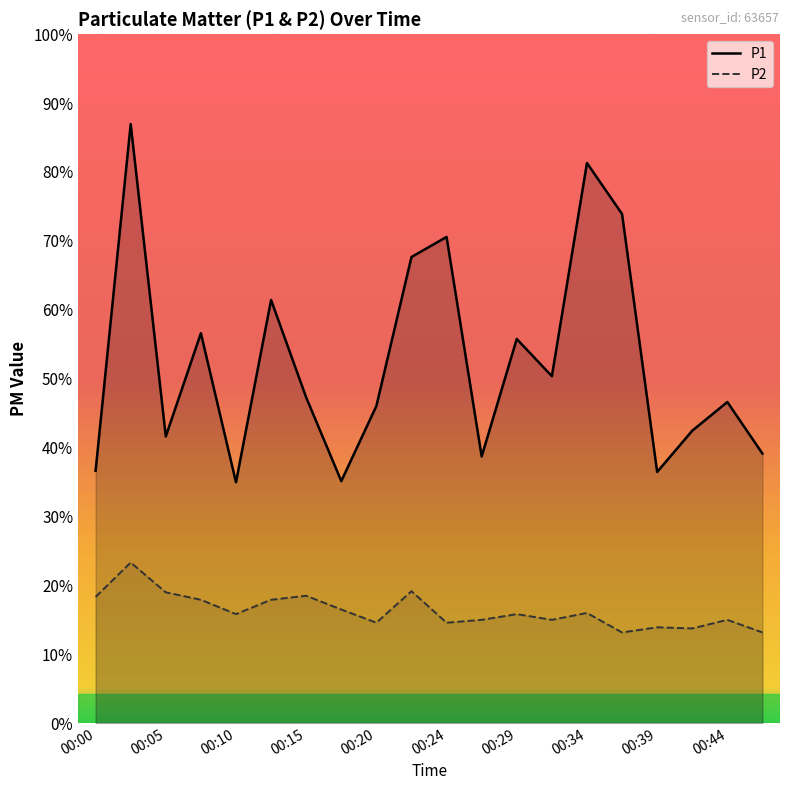

How many values in the P1 series exceed 5?

13